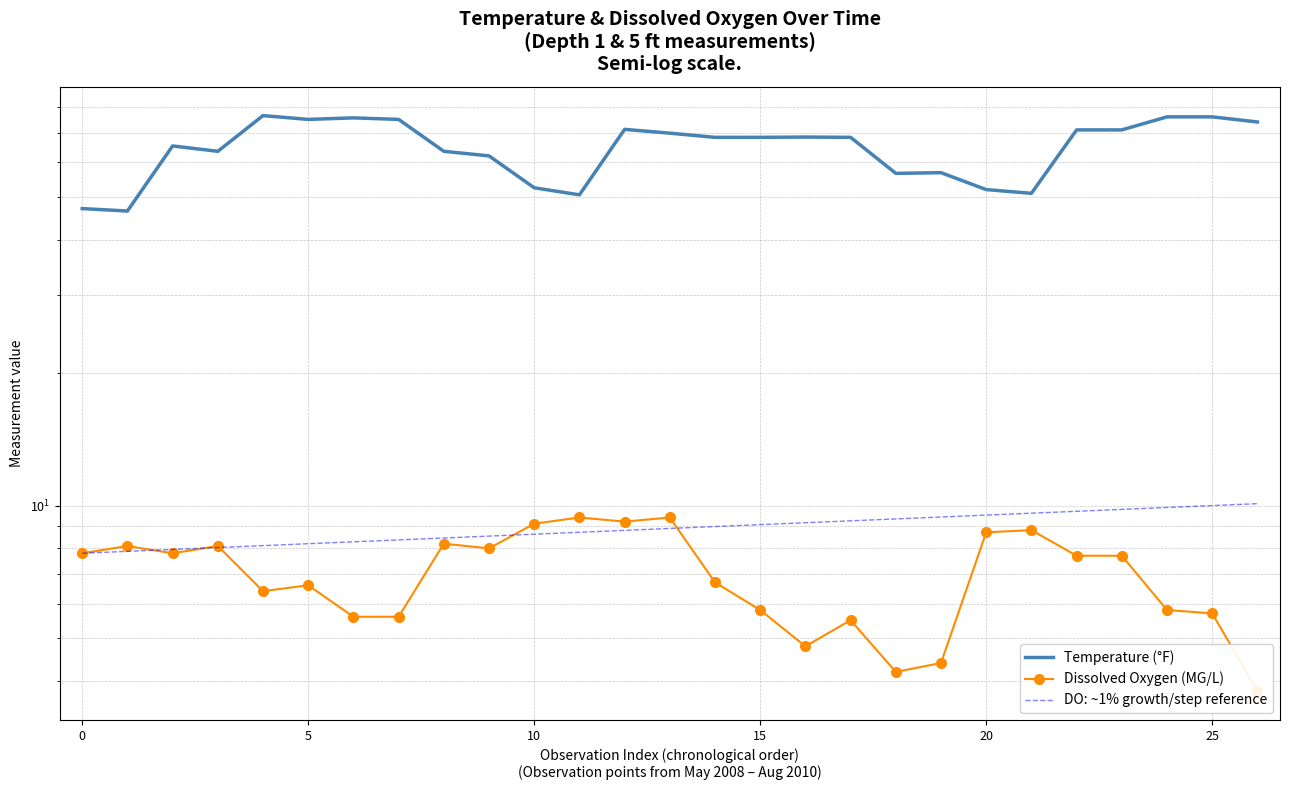

Read the Temperature (°F) value at 21.

51.0